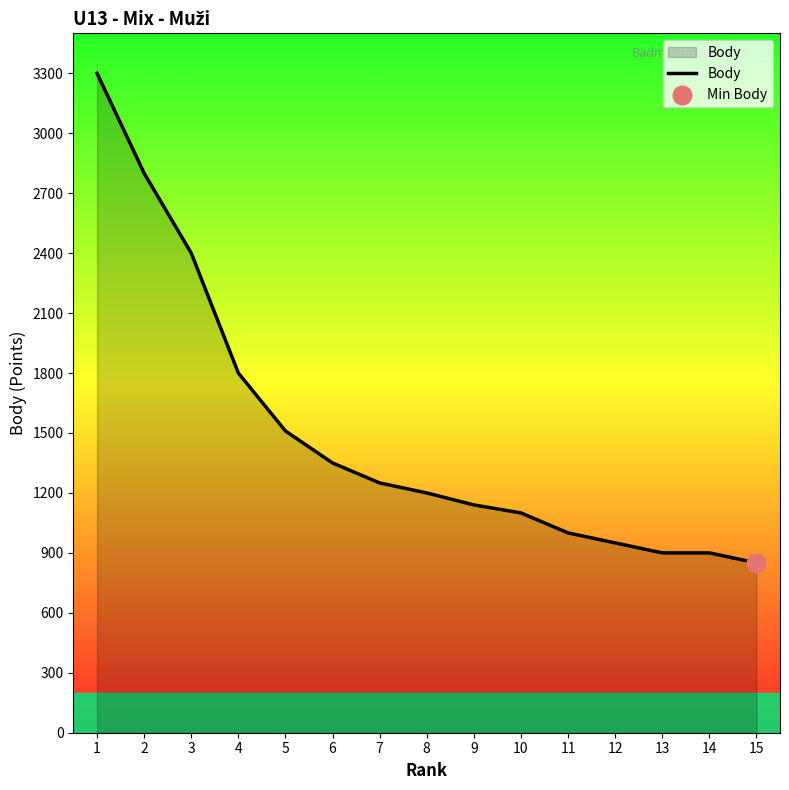

What is the ratio of the value at 5 to the value at 3?

0.6